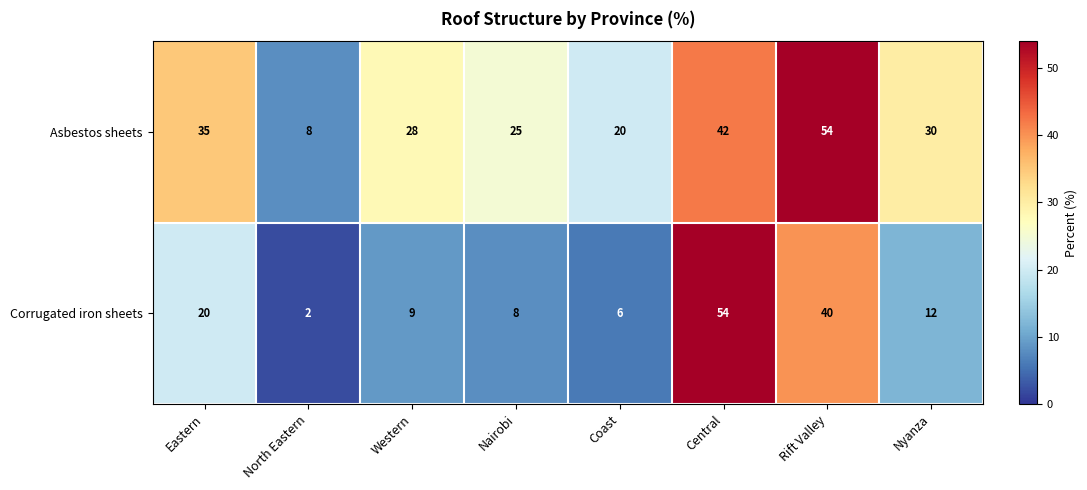

The Asbestos sheets series shows 21 at Central. True or false?

False